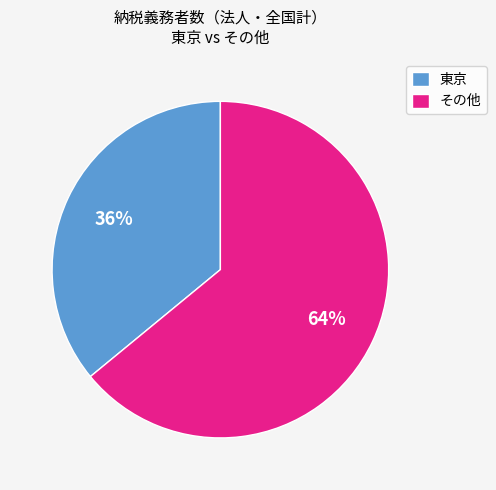

What percentage is the その他 slice, to the nearest percent?

64%